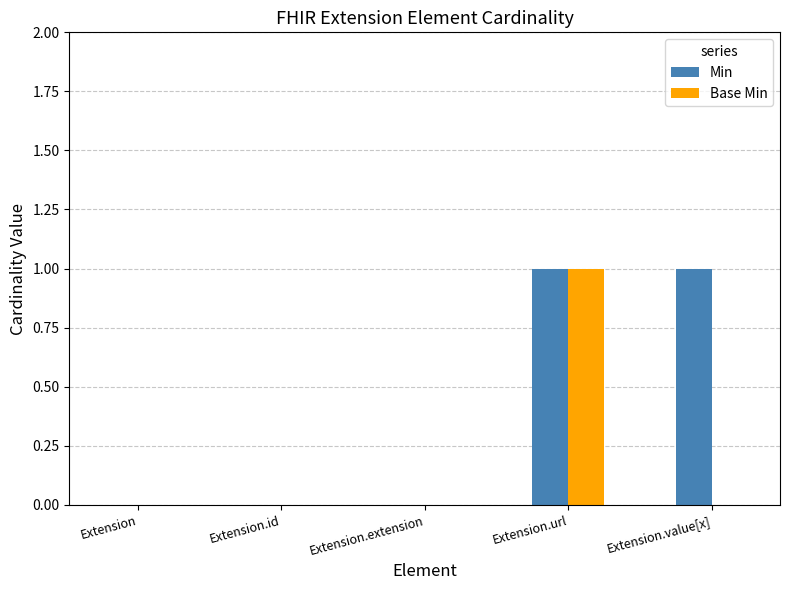

How many groups of bars are there?

5